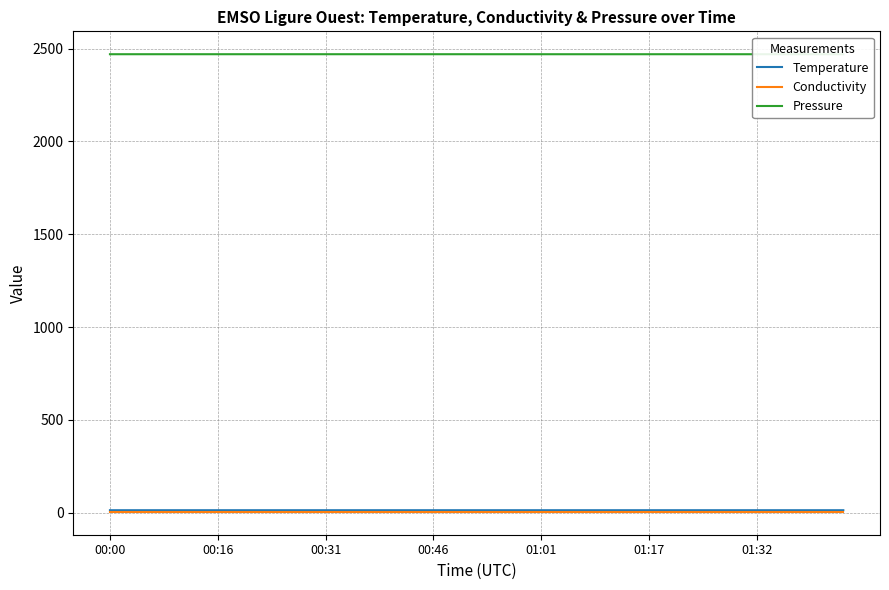

True or false: Conductivity and Pressure cross at least once.

False